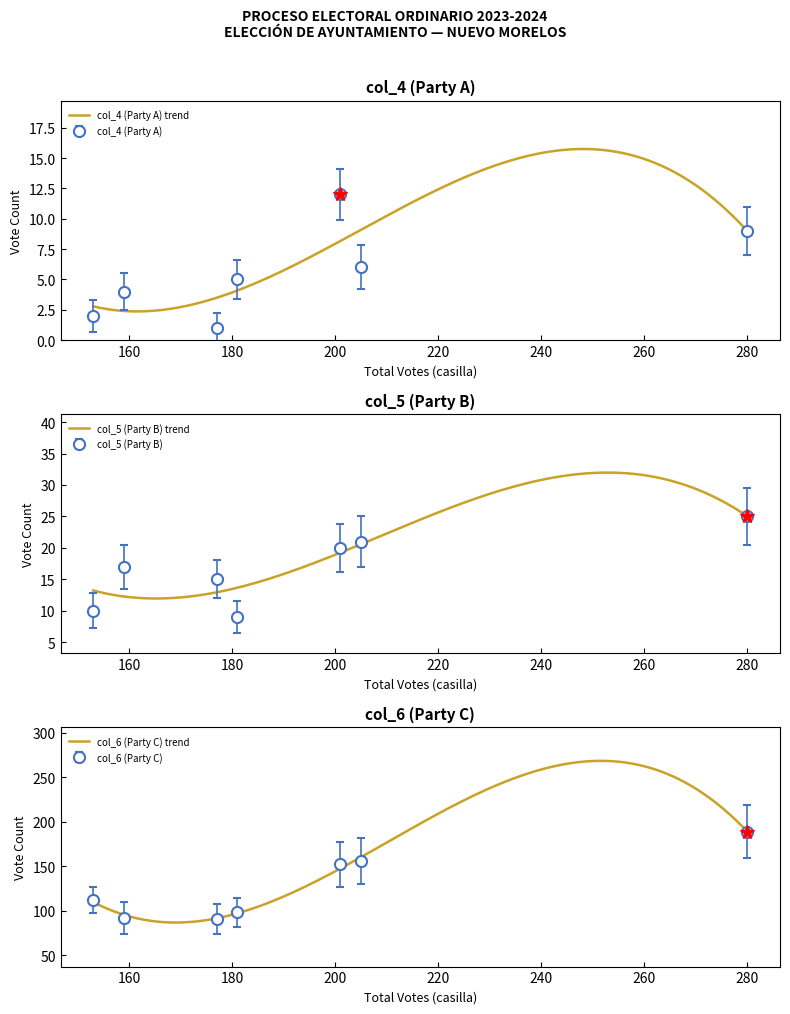

Which series has the largest range (max minus min)?

col_6 (Party C)